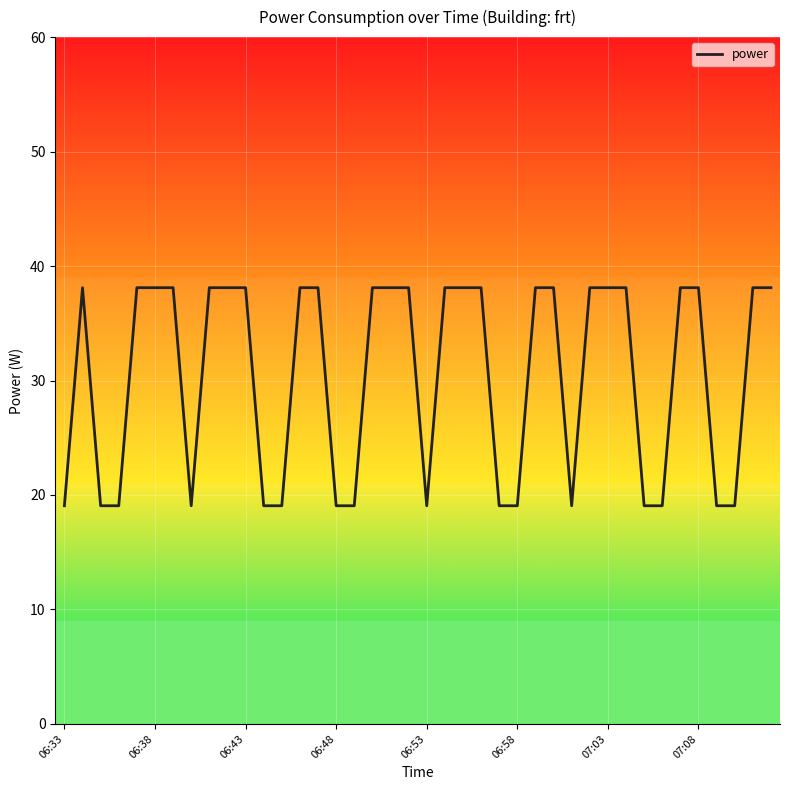

What is the smallest value displayed?

19.1